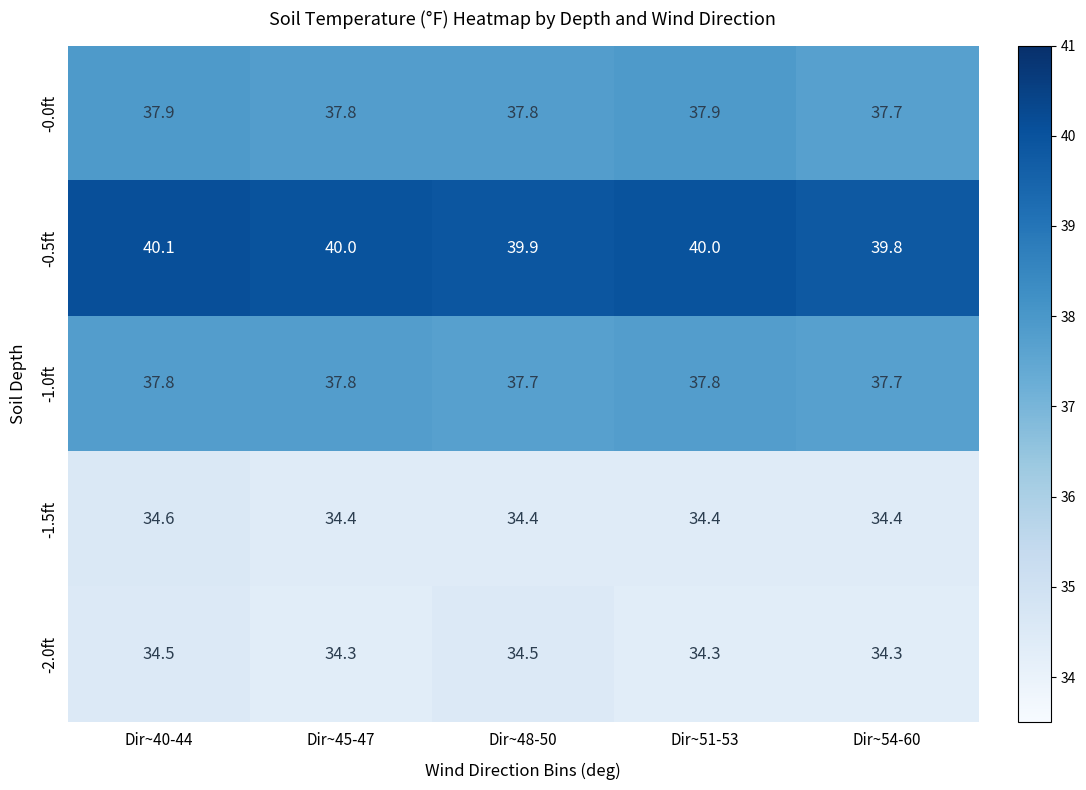

True or false: -1.0ft has a value of 64.8 at Dir~45-47.

False